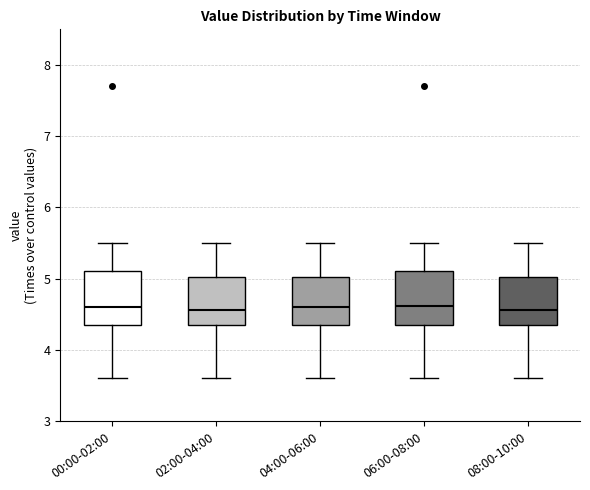

Reading left to right, transcribe this box plot: for each box, give where its median line is, the range the box spans, and where its two whiskers end, as read against the y-axis. The values are not printed on the chart, so give them approximately, as read against the axis.

00:00-02:00: median 4.6, box 4.4 to 5.1, whiskers 3.6 to 5.5
02:00-04:00: median 4.6, box 4.4 to 5.0, whiskers 3.6 to 5.5
04:00-06:00: median 4.6, box 4.4 to 5.0, whiskers 3.6 to 5.5
06:00-08:00: median 4.6, box 4.4 to 5.1, whiskers 3.6 to 5.5
08:00-10:00: median 4.6, box 4.4 to 5.0, whiskers 3.6 to 5.5